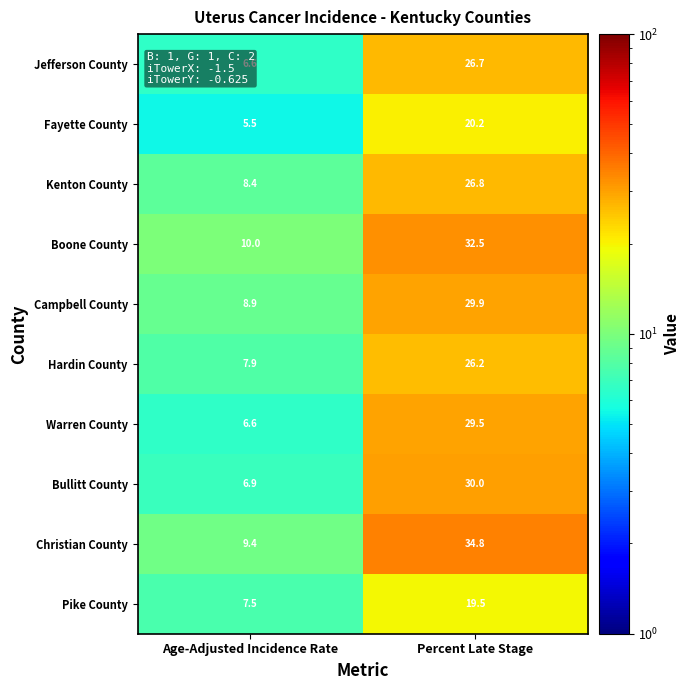

What is the smallest value displayed?

5.5